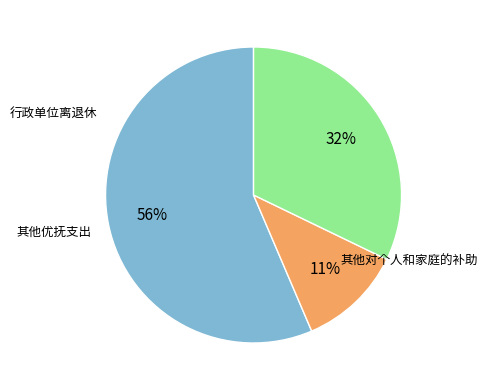

Between 其他对个人和家庭的补助 and 其他优抚支出, which is larger?

其他对个人和家庭的补助